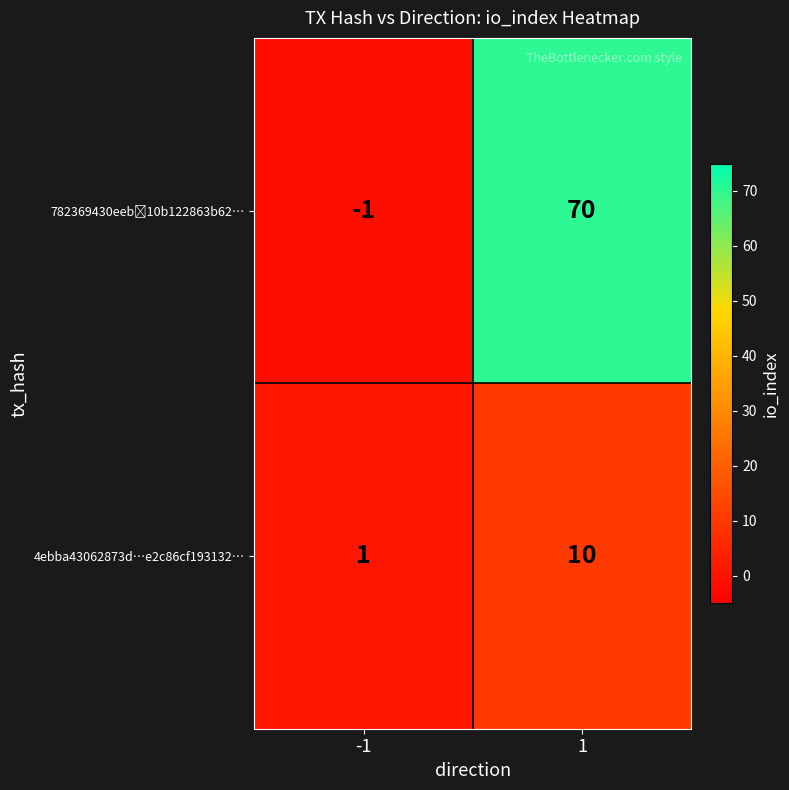

What is the total value across all series at 1?

80